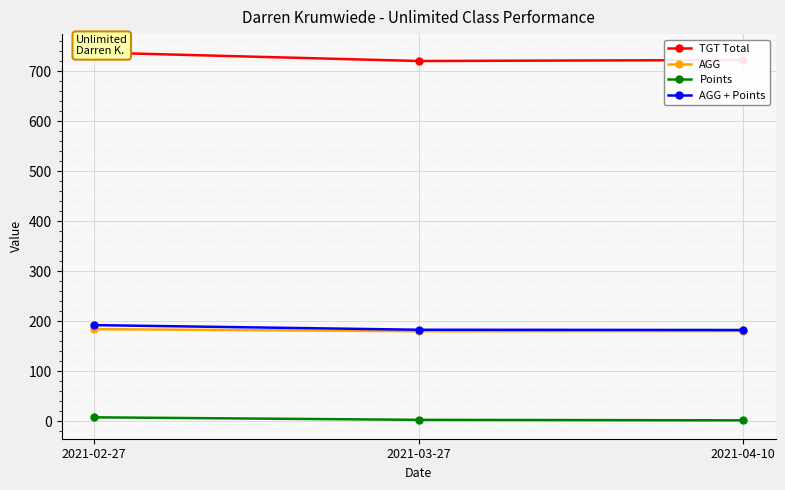

Rank the series by their maximum value, from highest to lowest.

TGT Total, AGG + Points, AGG, Points